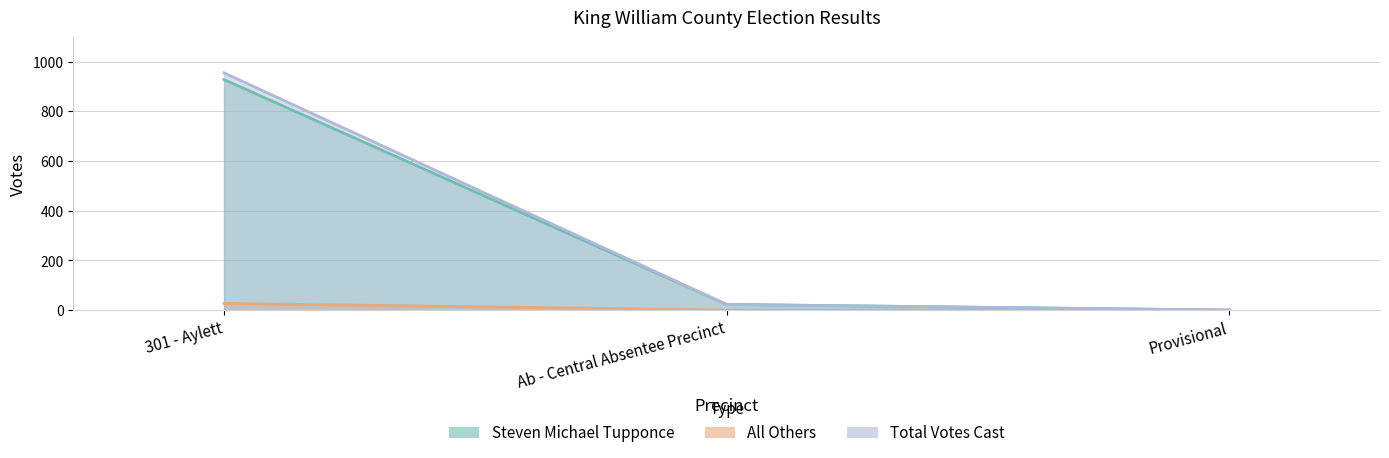

Reading right to left, transcribe all the data shown in this chart.

Steven Michael Tupponce: Provisional=0	Ab - Central Absentee Precinct=23	301 - Aylett=928
All Others: Provisional=0	Ab - Central Absentee Precinct=0	301 - Aylett=27
Total Votes Cast: Provisional=0	Ab - Central Absentee Precinct=23	301 - Aylett=955